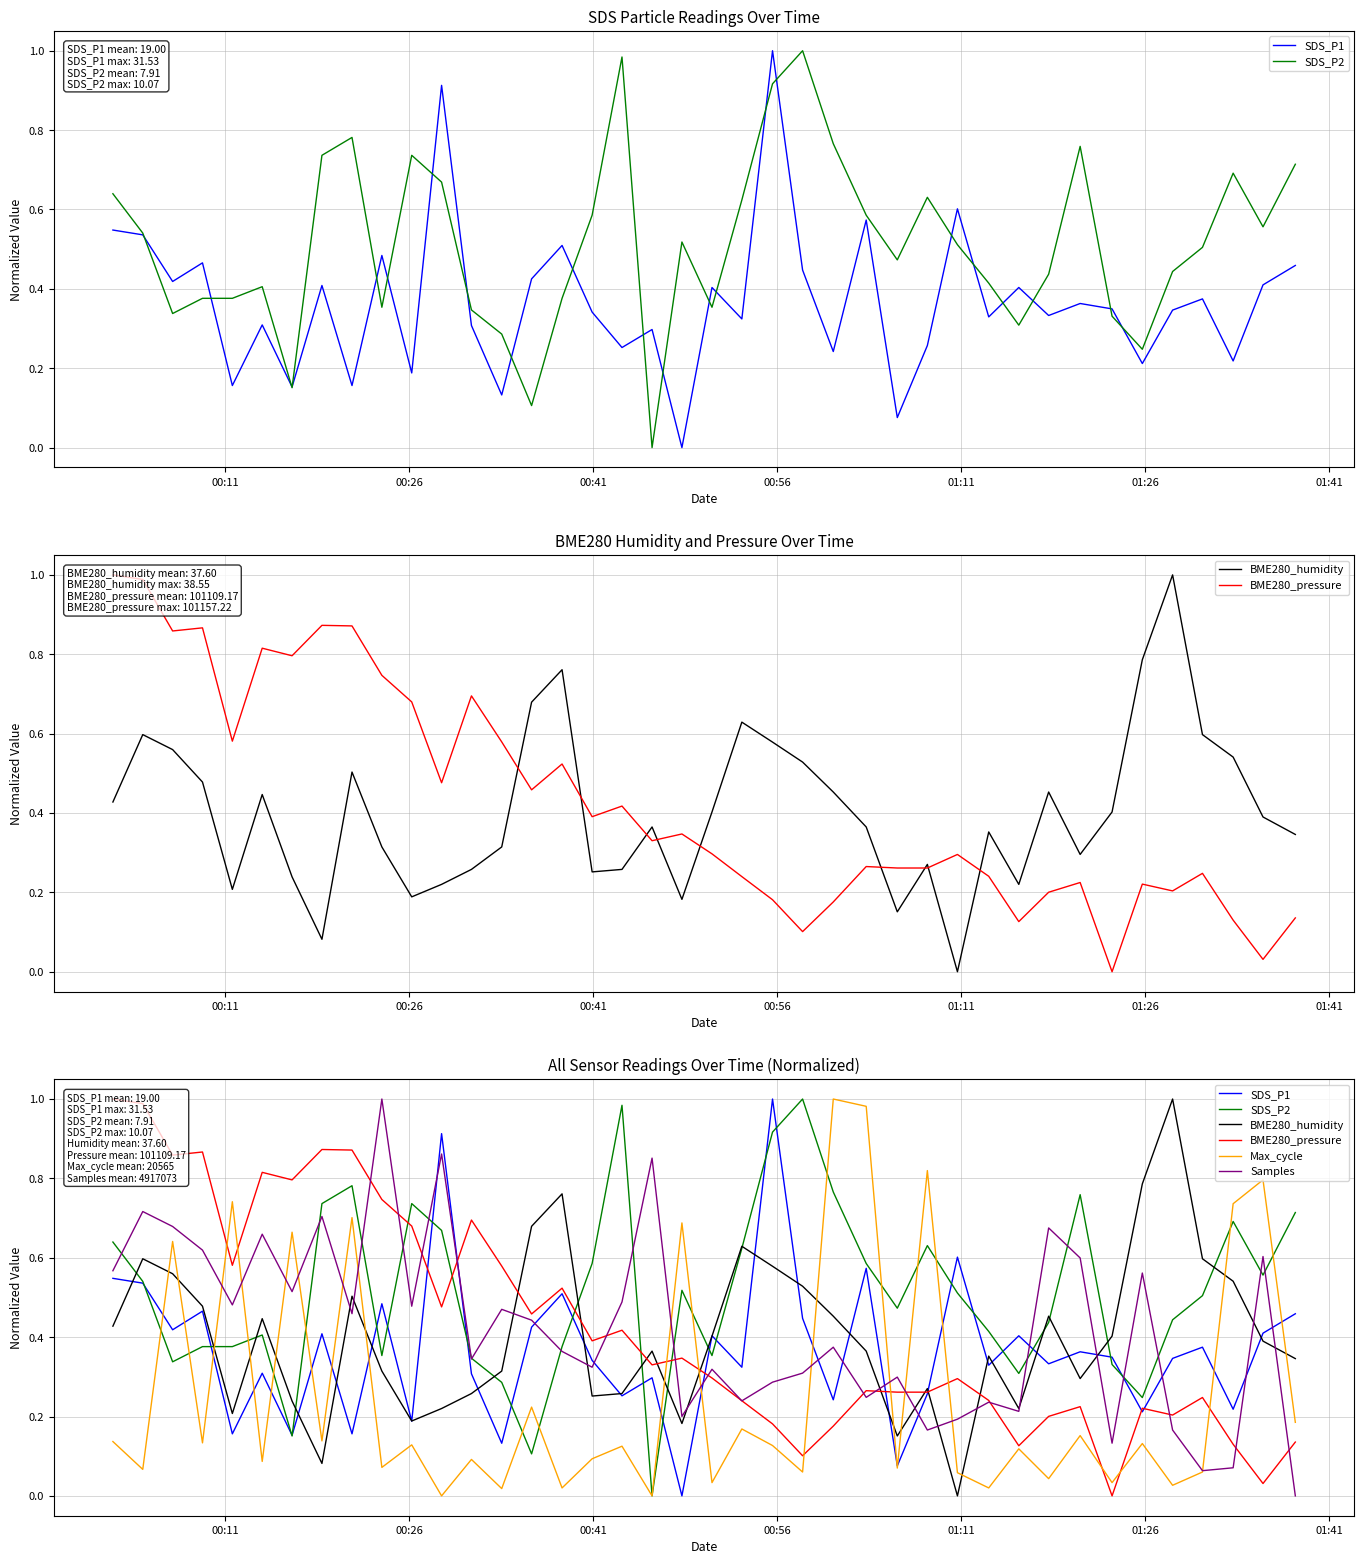

Which series has the widest spread of values?

SDS_P1